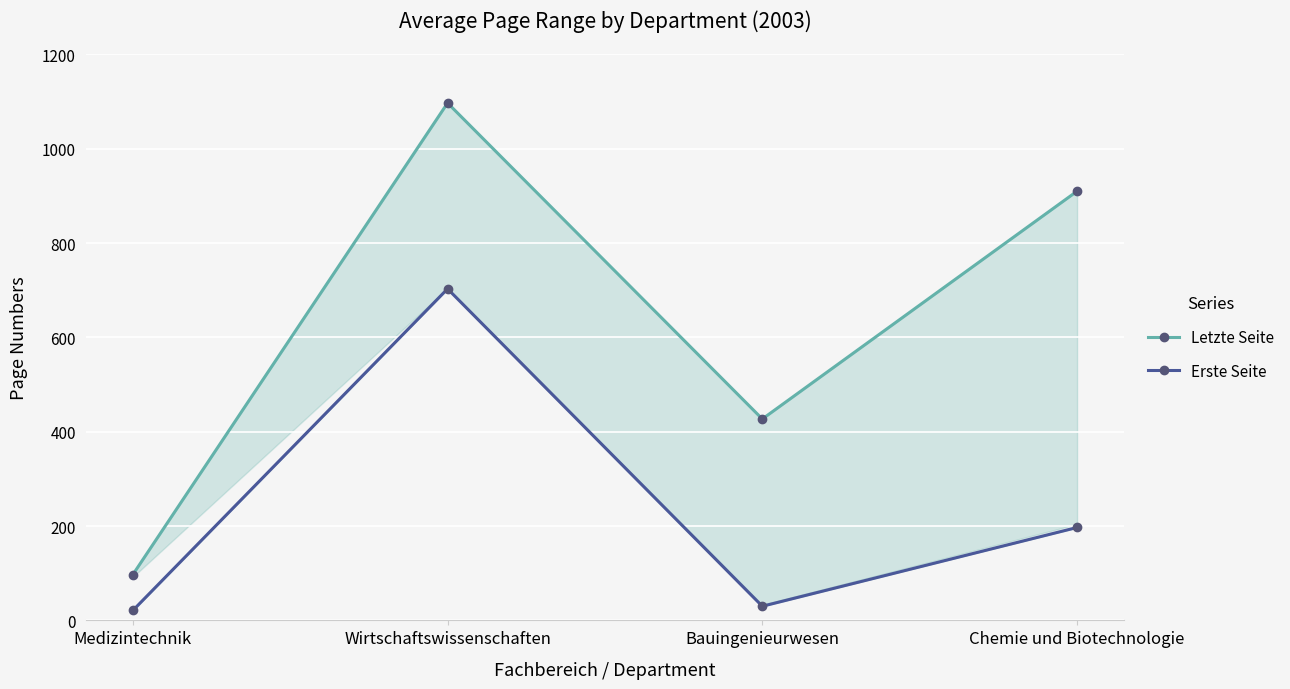

What position from the left is Bauingenieurwesen?

3